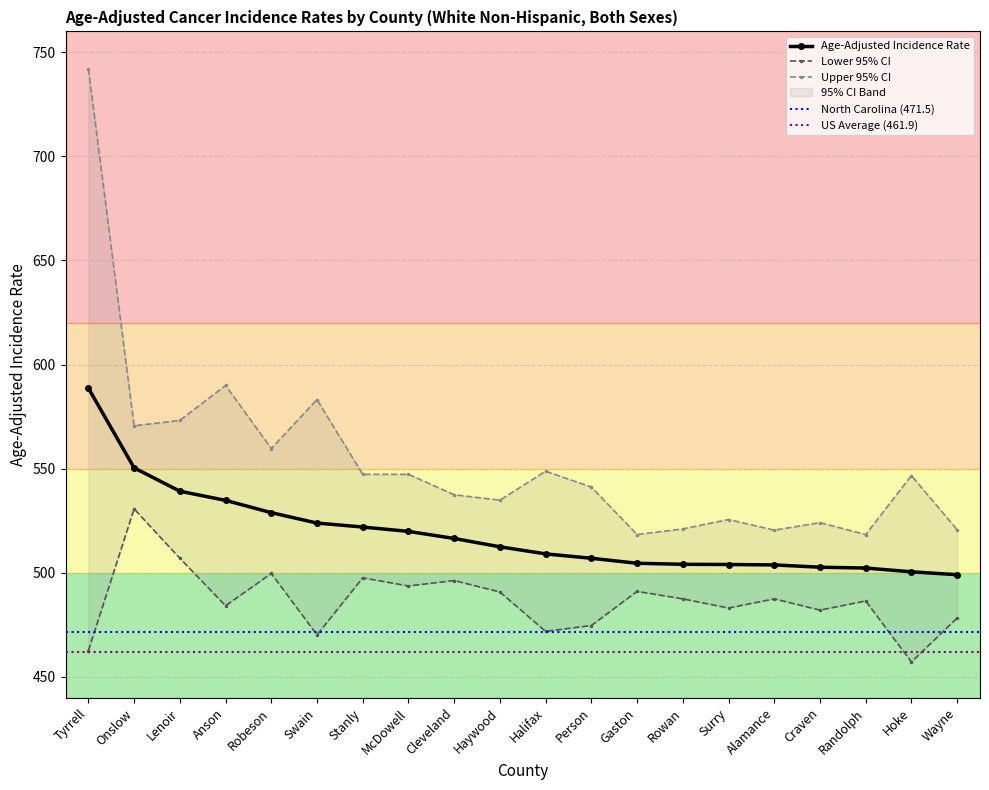

Rank the series at Halifax from highest to lowest value.

Upper 95% CI, Age-Adjusted Incidence Rate, Lower 95% CI